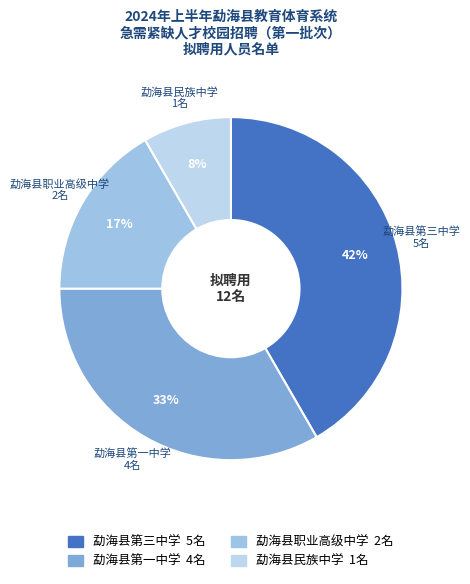

The 勐海县民族中学 slice represents 2% of the pie. True or false?

False